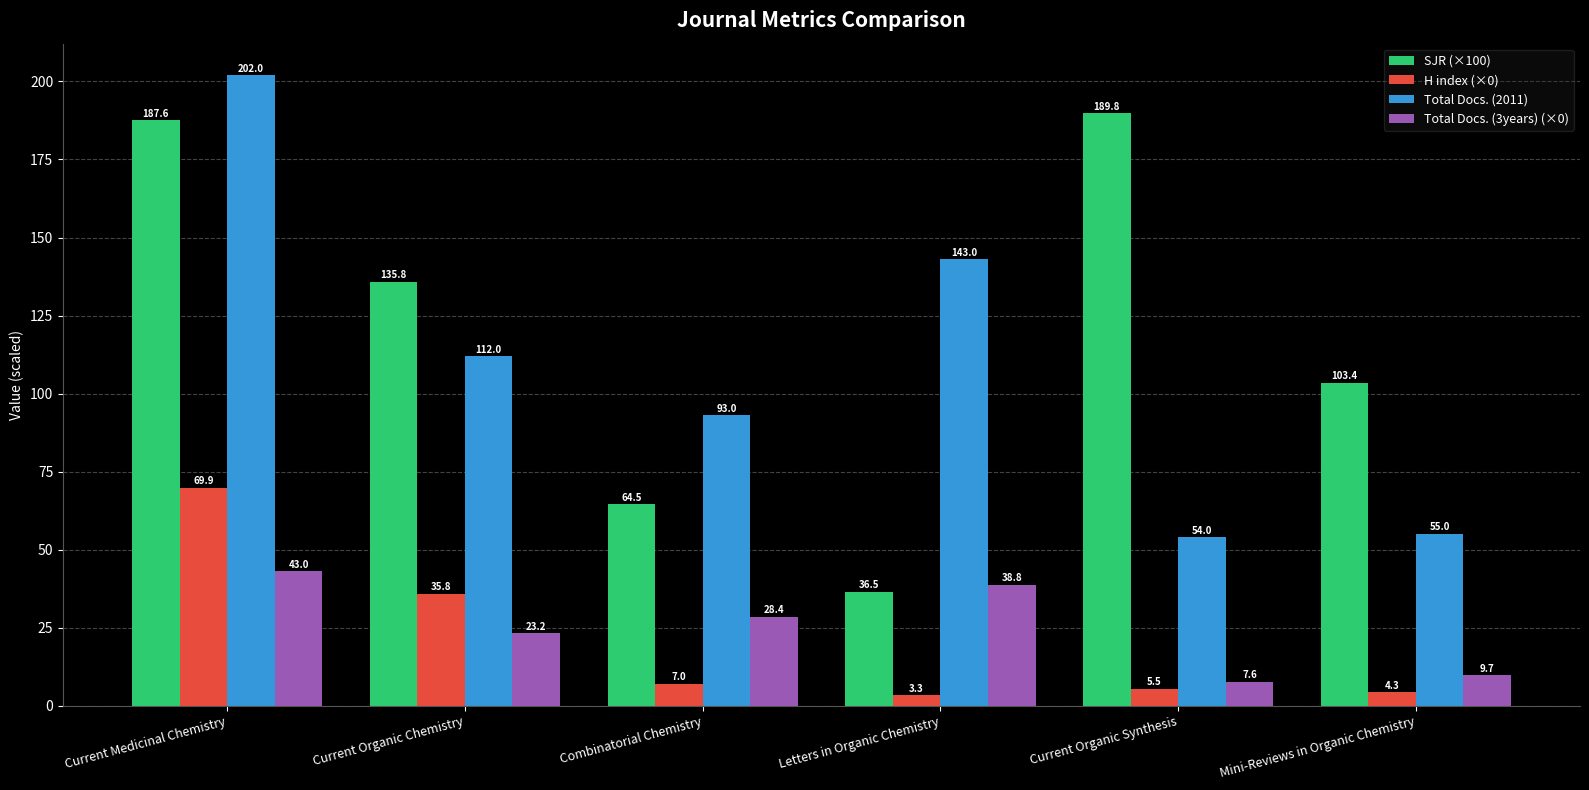

At how many categories does at least one series exceed 70?

6